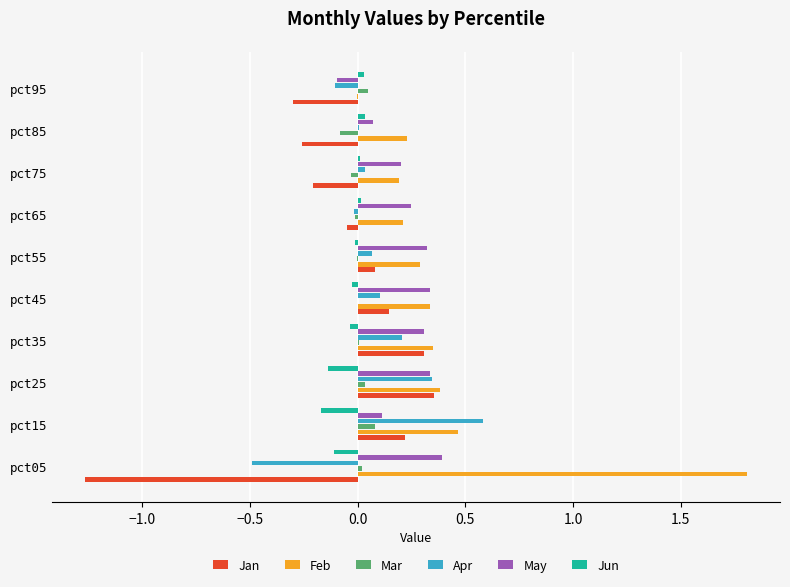

The Mar series shows 0.0 at pct35. True or false?

True